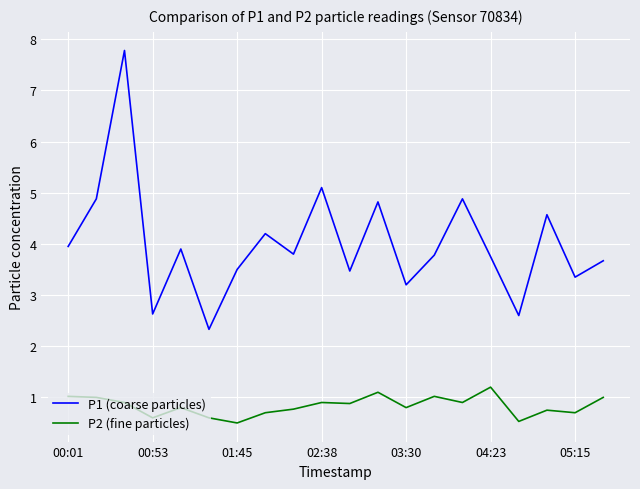

True or false: P2 (fine particles) and P1 (coarse particles) cross at least once.

False